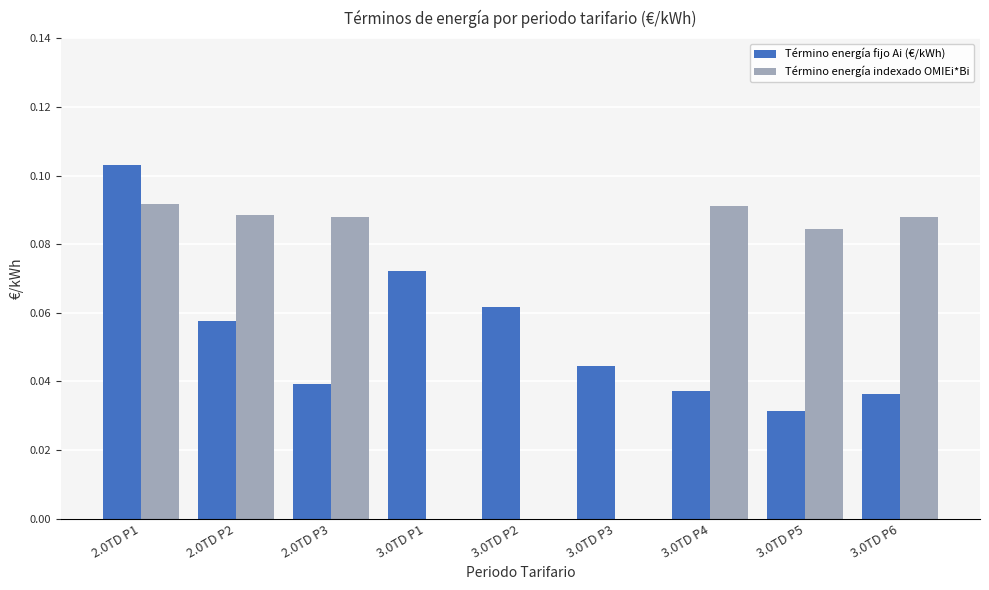

At which category does the chart reach its peak across all series?

2.0TD P1